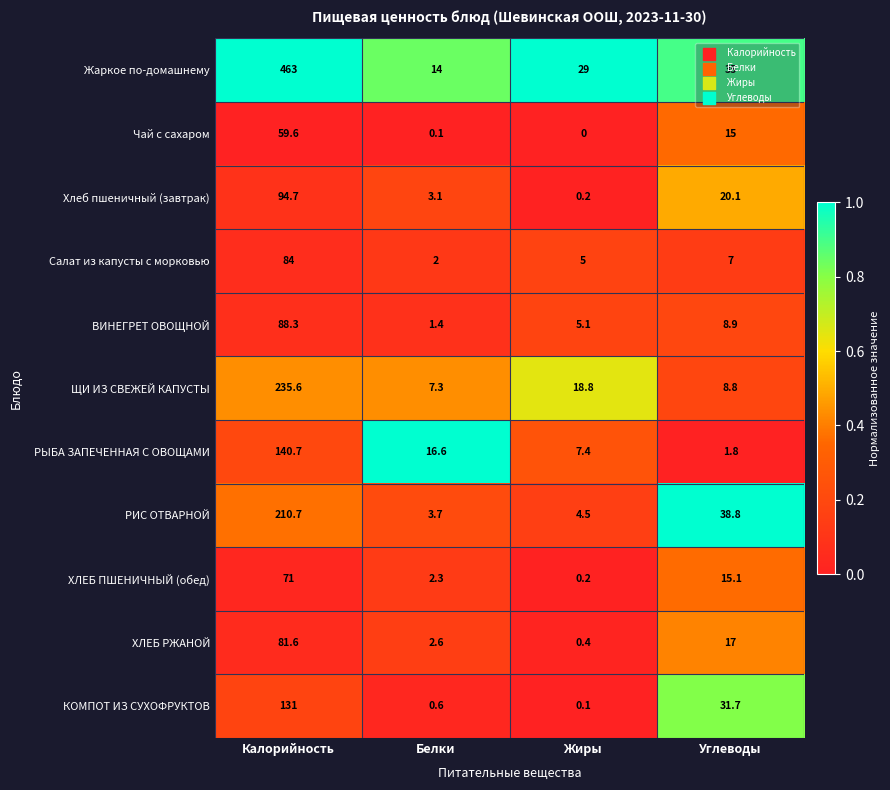

Between Калорийность and Жиры, which series saw the biggest shift?

Жаркое по-домашнему